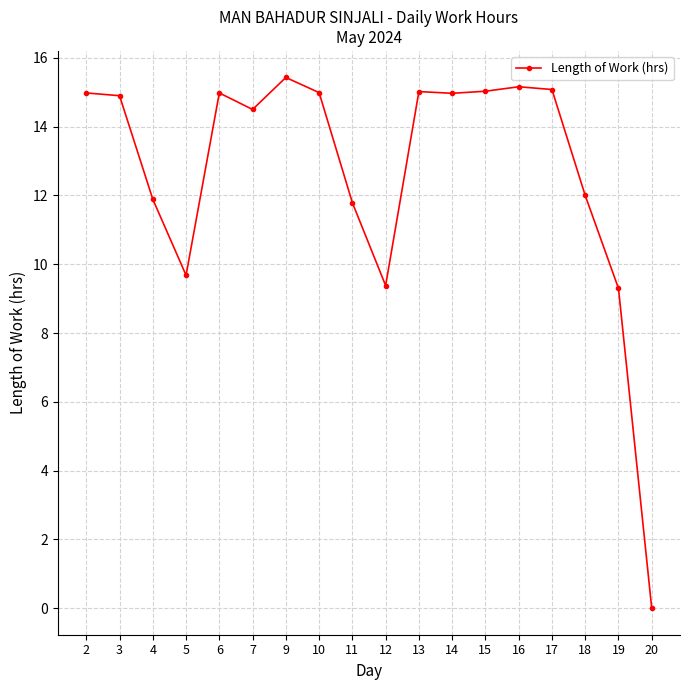

What is the difference between the second highest and minimum values?

15.2